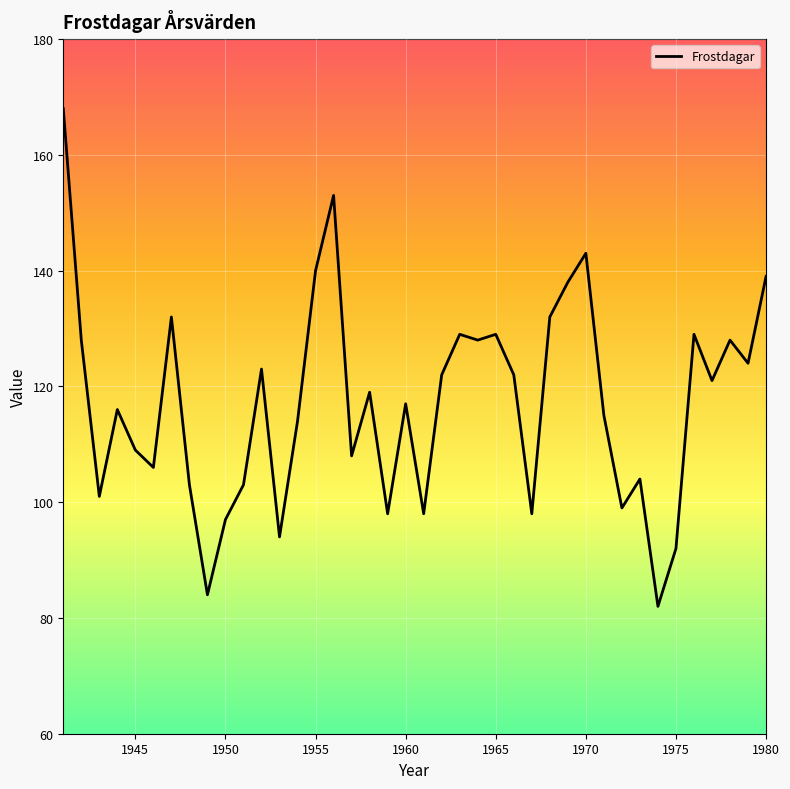

What is the greatest value displayed?

168